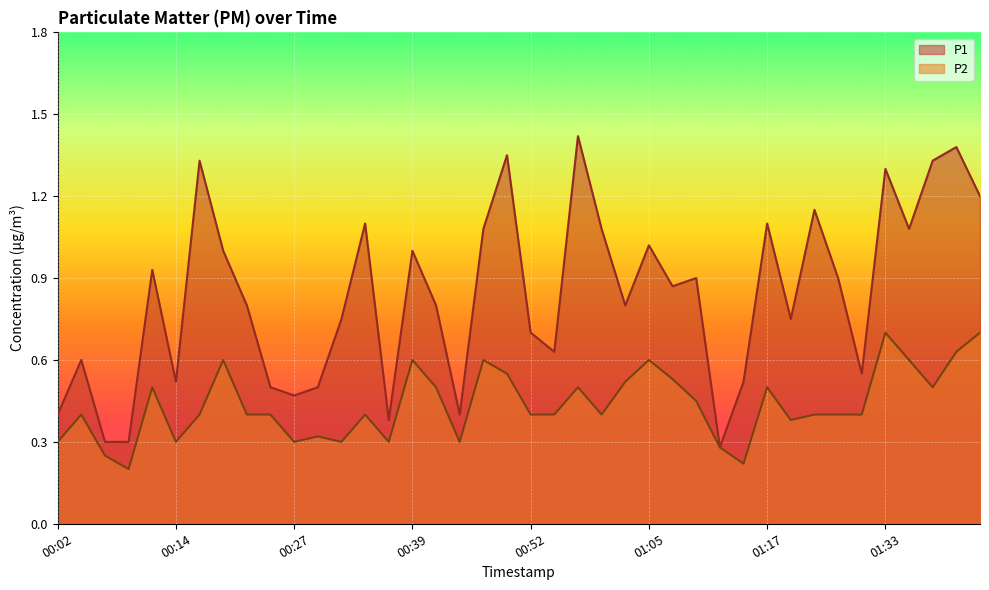

Reading right to left, what are all the values shown in this chart?

P1: 1.2	1.4	1.3	1.1	1.3	0.6	0.9	1.1	0.8	1.1	0.5	0.3	0.9	0.9	1.0	0.8	1.1	1.4	0.6	0.7	1.4	1.1	0.4	0.8	1.0	0.4	1.1	0.8	0.5	0.5	0.5	0.8	1.0	1.3	0.5	0.9	0.3	0.3	0.6	0.4
P2: 0.7	0.6	0.5	0.6	0.7	0.4	0.4	0.4	0.4	0.5	0.2	0.3	0.5	0.5	0.6	0.5	0.4	0.5	0.4	0.4	0.6	0.6	0.3	0.5	0.6	0.3	0.4	0.3	0.3	0.3	0.4	0.4	0.6	0.4	0.3	0.5	0.2	0.2	0.4	0.3